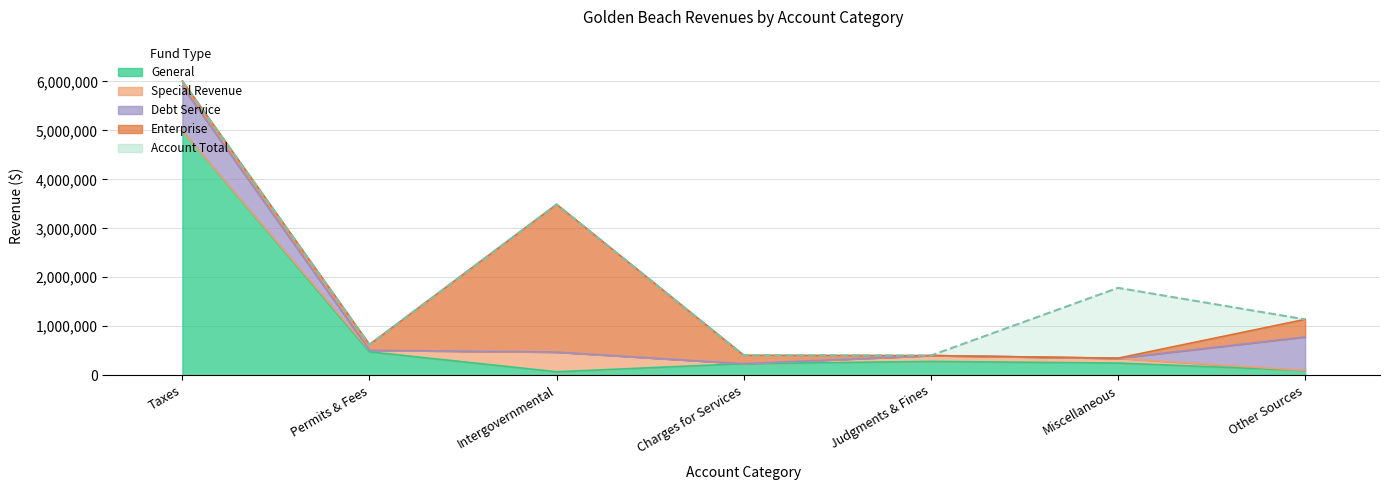

Is it true that Account Total equals 2339888 at Intergovernmental?

False